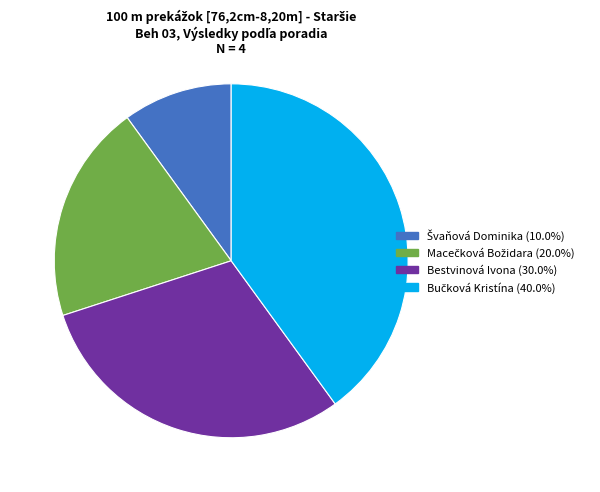

Does any single category account for the majority?

No